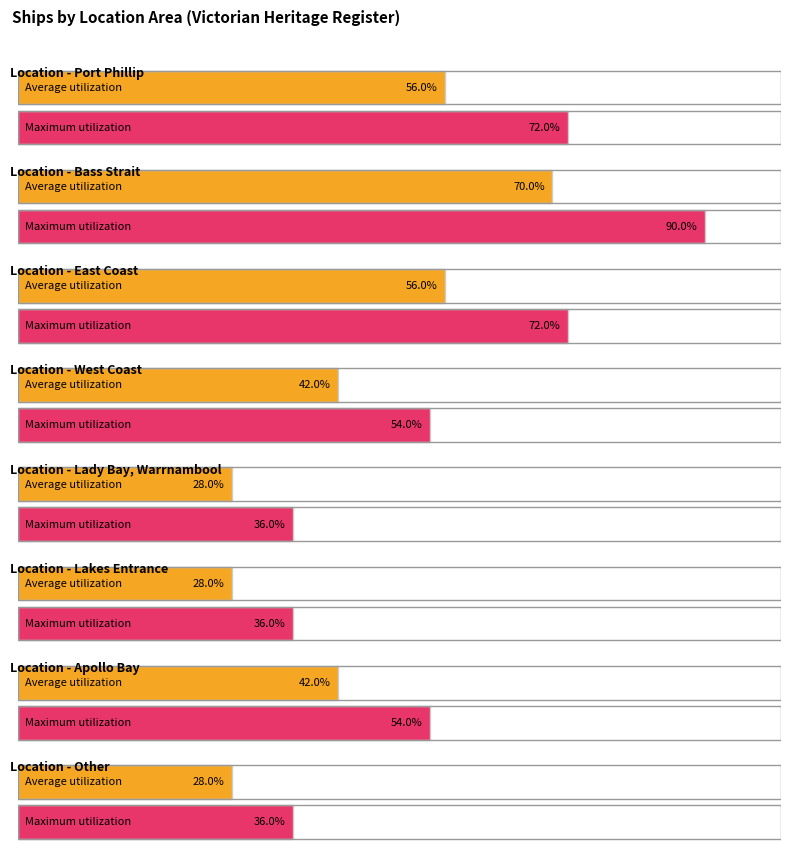

How many bars are there in total?

16